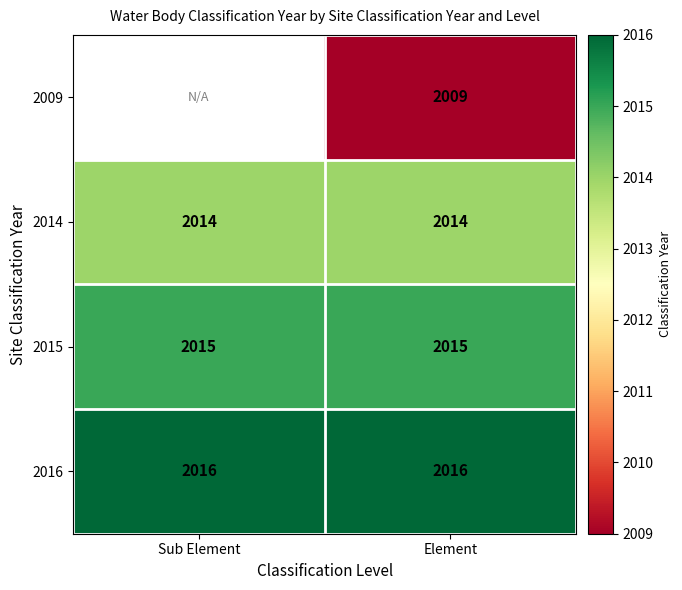

What is the smallest value displayed?

2009.0